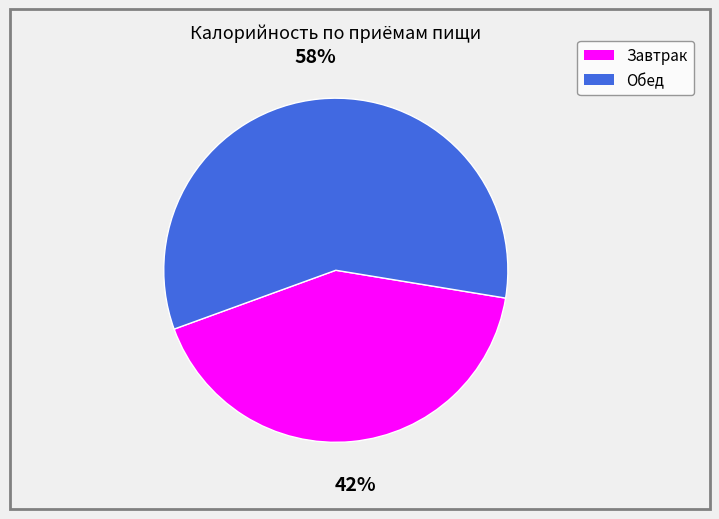

Count the number of slices in the pie.

2